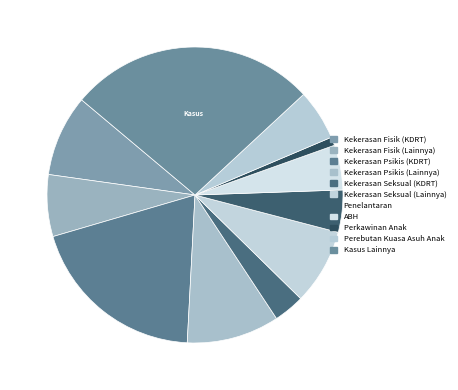

How many slices are in this pie chart?

11